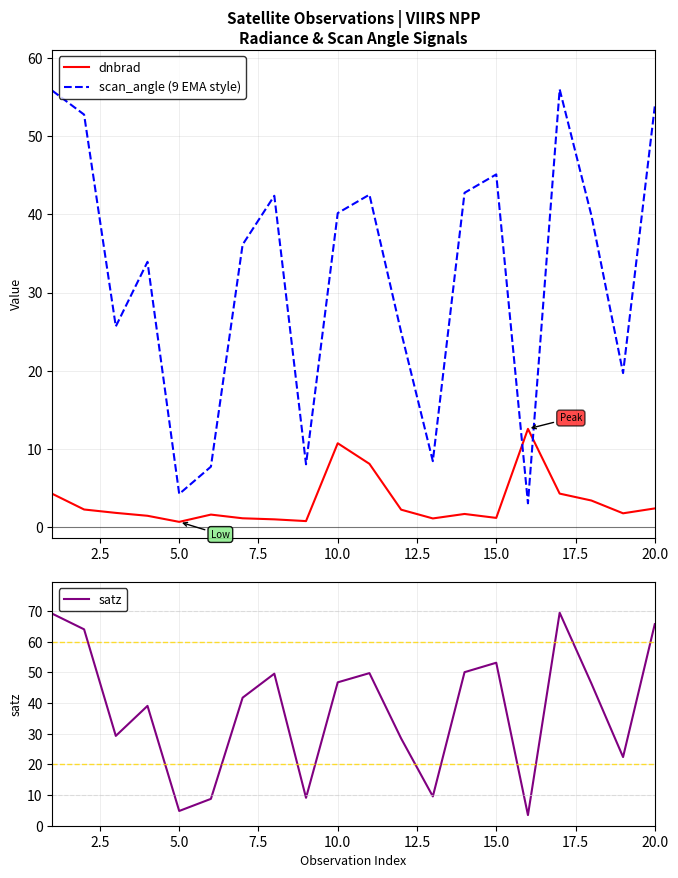

Is this an area chart (filled region under the line)?

No